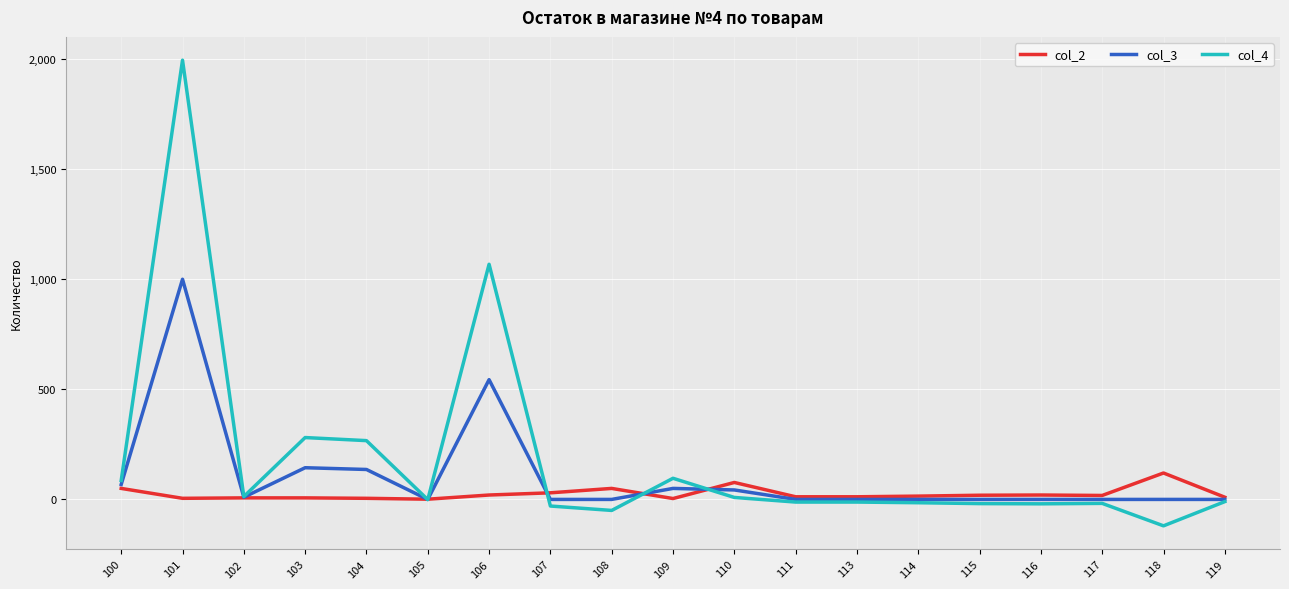

What is the maximum value shown in the chart?

1995